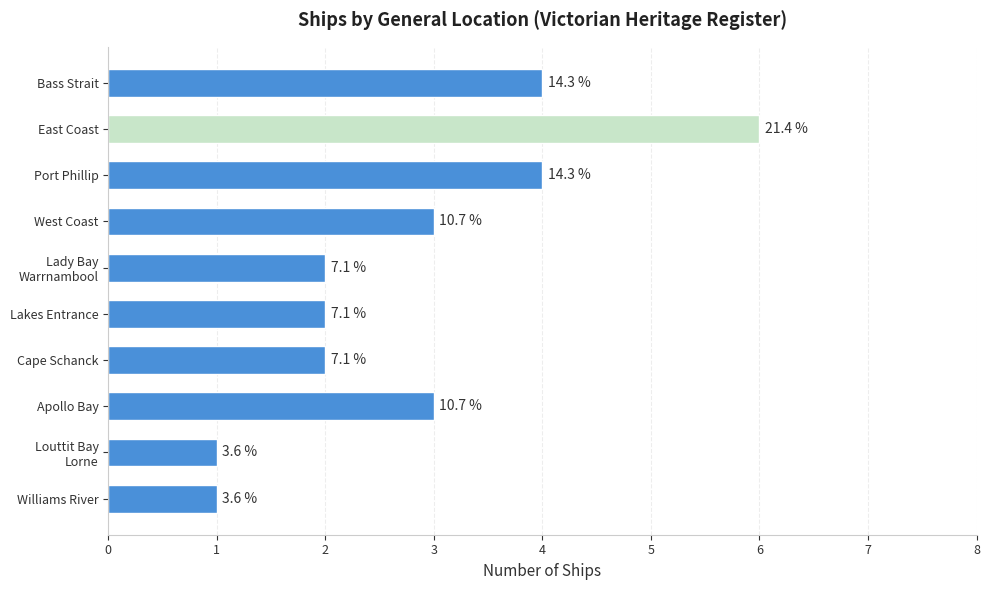

Rank the categories by value from lowest to highest.

Louttit Bay Lorne, Williams River, Lady Bay Warrnambool, Lakes Entrance, Cape Schanck, West Coast, Apollo Bay, Bass Strait, Port Phillip, East Coast